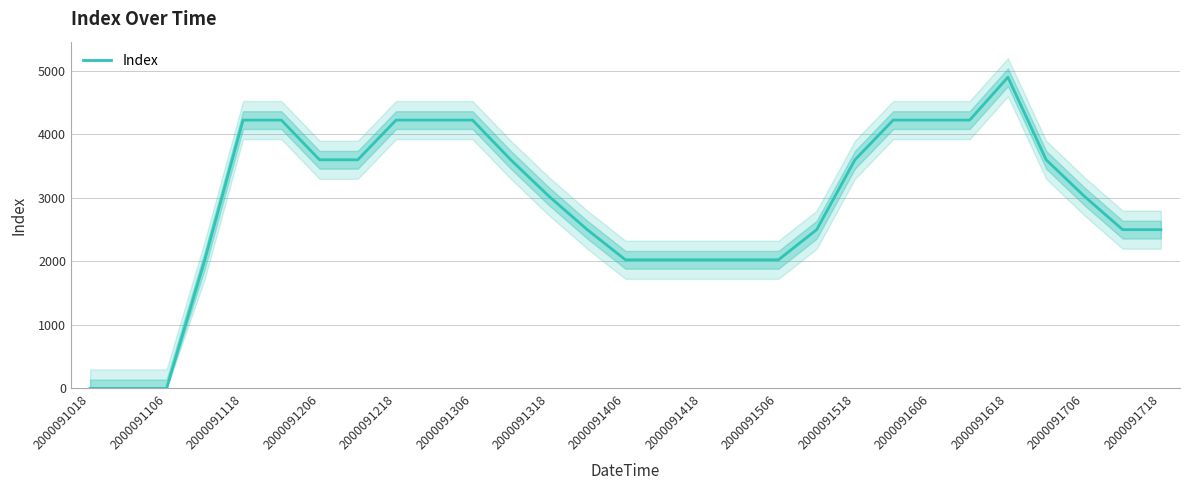

The value of Index at 2000091718 is 2500. True or false?

True